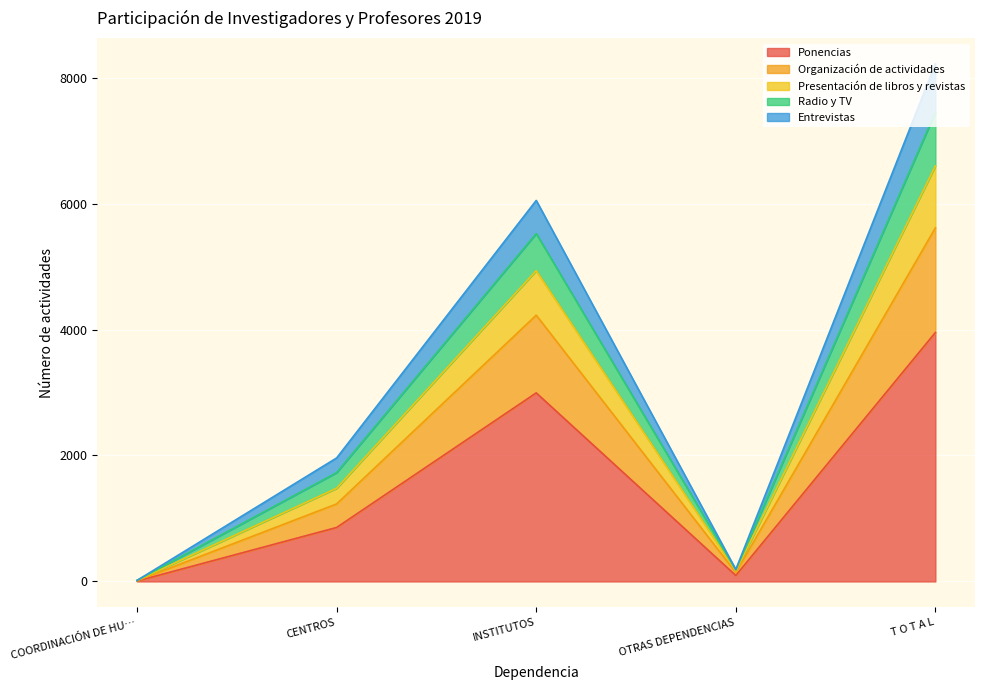

Which category has the highest value in the Ponencias series?

T O T A L